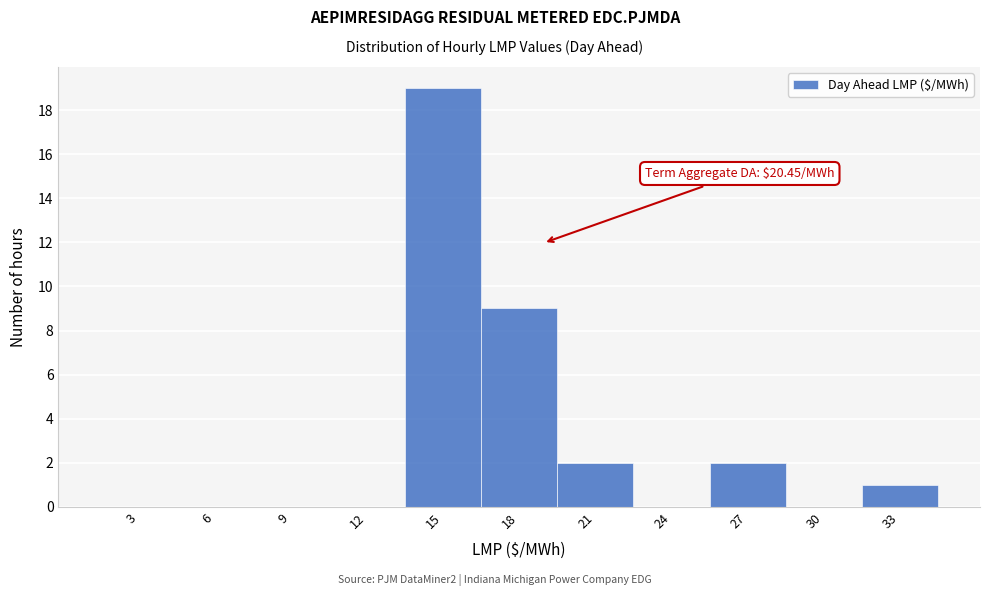

Reading left to right, what are all the values shown in this chart?

3=0	6=0	9=0	12=0	15=19	18=9	21=2	24=0	27=2	30=0	33=1